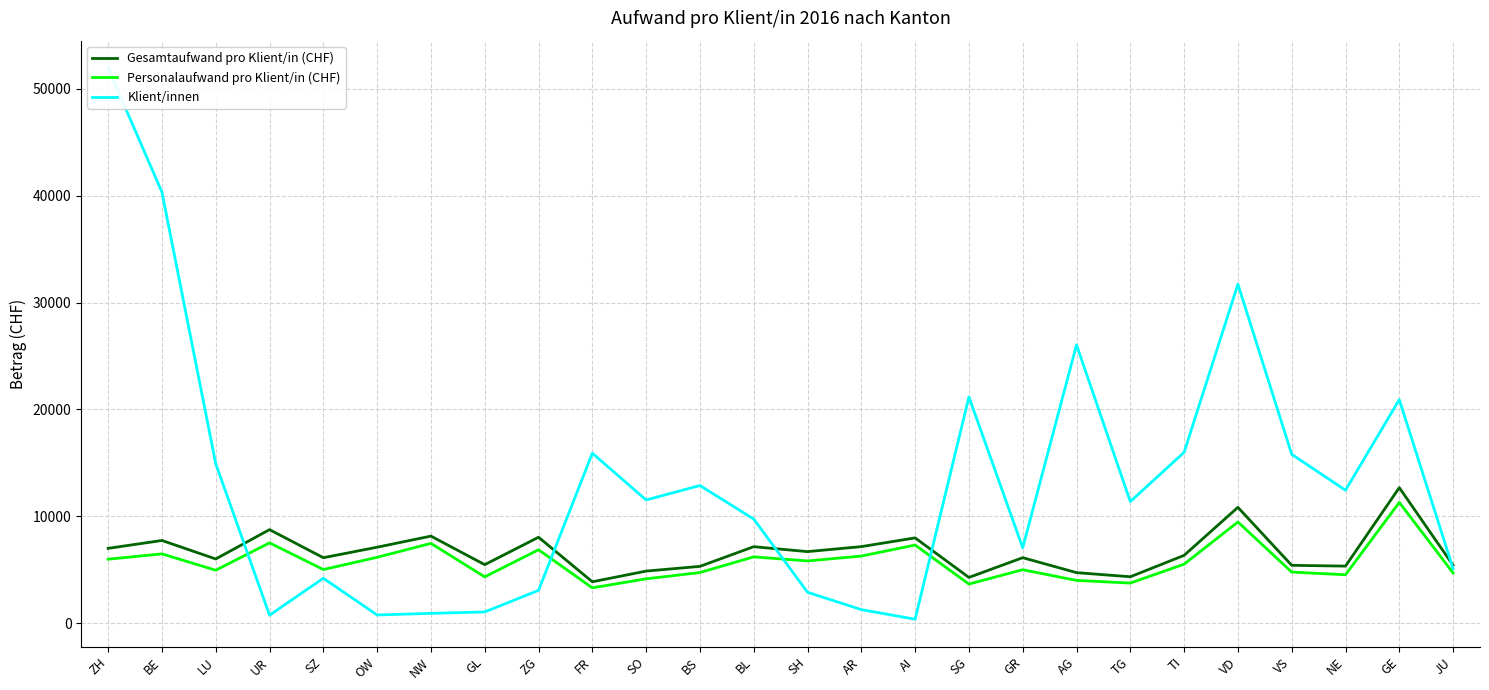

Reading left to right, extract all data points from this chart.

Gesamtaufwand pro Klient/in (CHF): ZH=6993.5	BE=7730.2	LU=6000.7	UR=8745.1	SZ=6117.7	OW=7100.3	NW=8140.2	GL=5466.7	ZG=8033.7	FR=3864.7	SO=4865.2	BS=5306.8	BL=7149.2	SH=6688.1	AR=7155.6	AI=7973.3	SG=4271.7	GR=6120.5	AG=4721.0	TG=4333.3	TI=6337.5	VD=10832.2	VS=5404.8	NE=5331.3	GE=12674.5	JU=5407.5
Personalaufwand pro Klient/in (CHF): ZH=5977.2	BE=6477.3	LU=4946.2	UR=7508.5	SZ=5010.7	OW=6156.0	NW=7459.6	GL=4322.3	ZG=6862.1	FR=3298.3	SO=4141.2	BS=4730.4	BL=6195.3	SH=5814.7	AR=6272.2	AI=7304.1	SG=3651.7	GR=4994.5	AG=3993.4	TG=3744.2	TI=5512.1	VD=9459.8	VS=4774.6	NE=4522.5	GE=11290.5	JU=4690.5
Klient/innen: ZH=51926.0	BE=40327.0	LU=14915.0	UR=738.0	SZ=4196.0	OW=758.0	NW=910.0	GL=1043.0	ZG=3062.0	FR=15896.0	SO=11523.0	BS=12873.0	BL=9737.0	SH=2885.0	AR=1259.0	AI=362.0	SG=21168.0	GR=7047.0	AG=26039.0	TG=11370.0	TI=15979.0	VD=31717.0	VS=15794.0	NE=12432.0	GE=20912.0	JU=5092.0